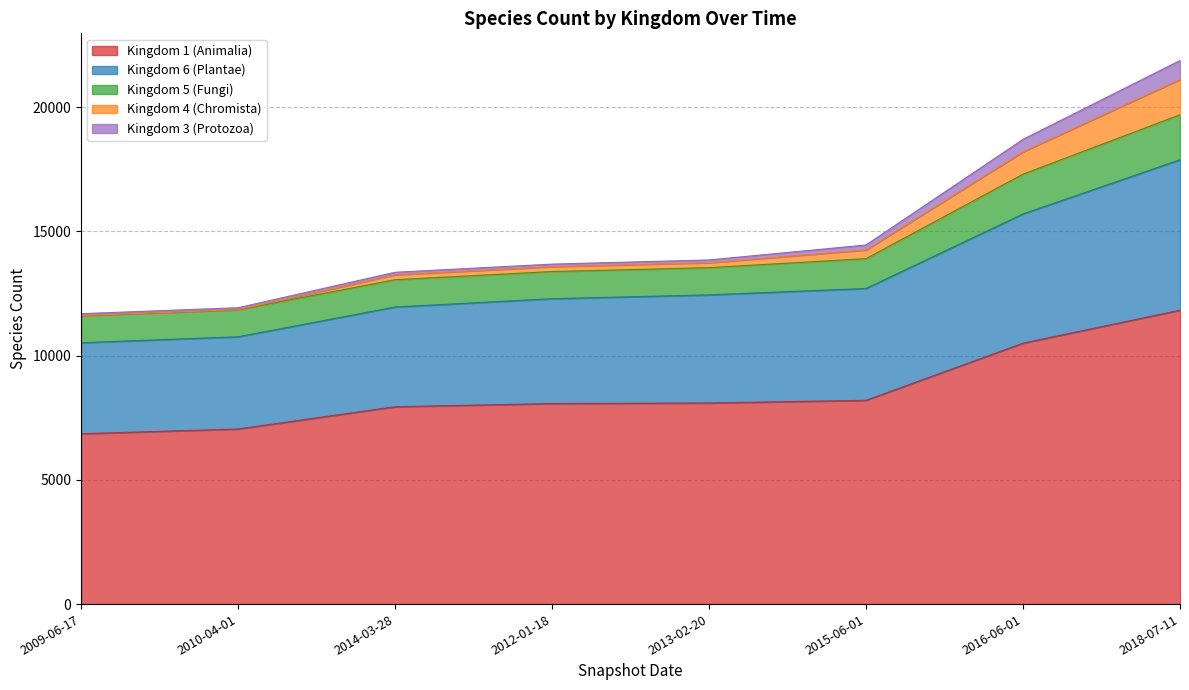

At which label does Kingdom 6 (Plantae) reach its minimum?

2009-06-17